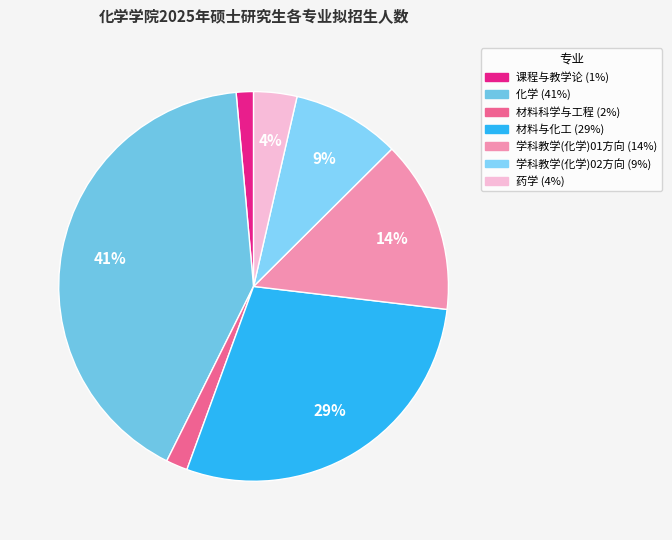

Which has a higher value, 材料与化工 or 化学?

化学